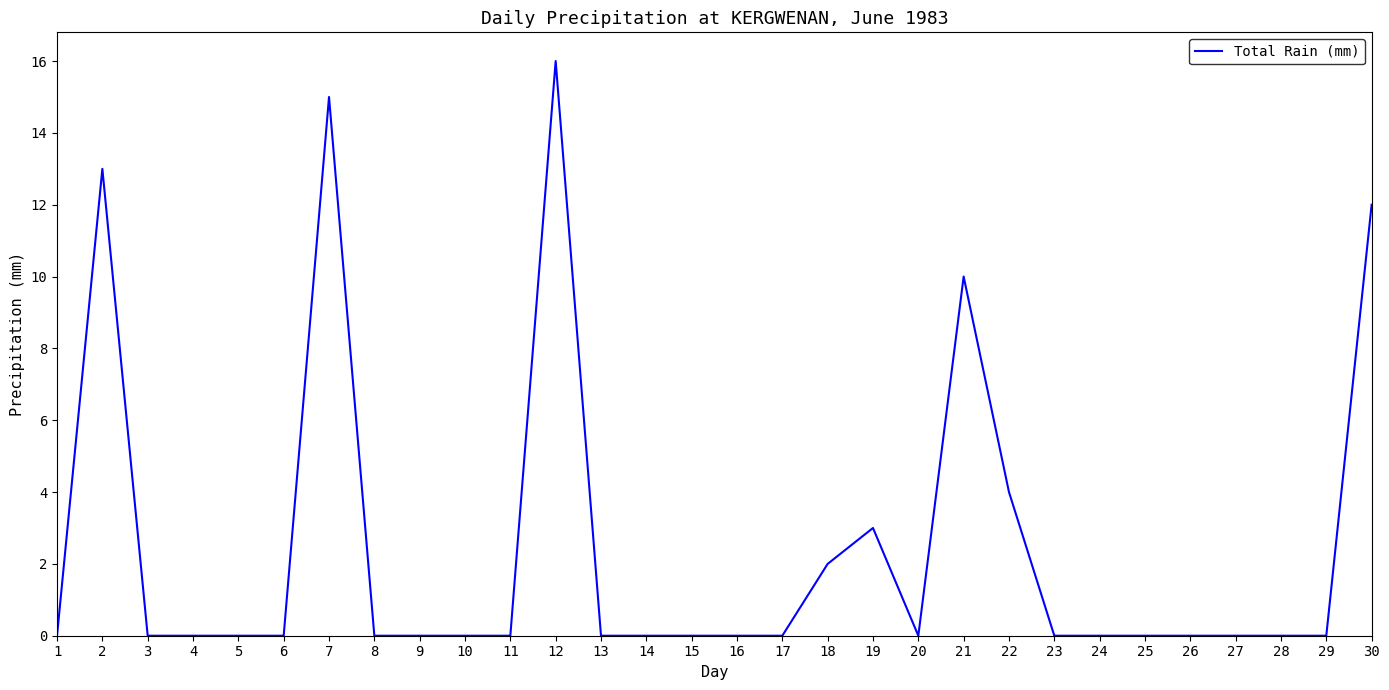

Does the chart display data point markers on the line(s)?

No